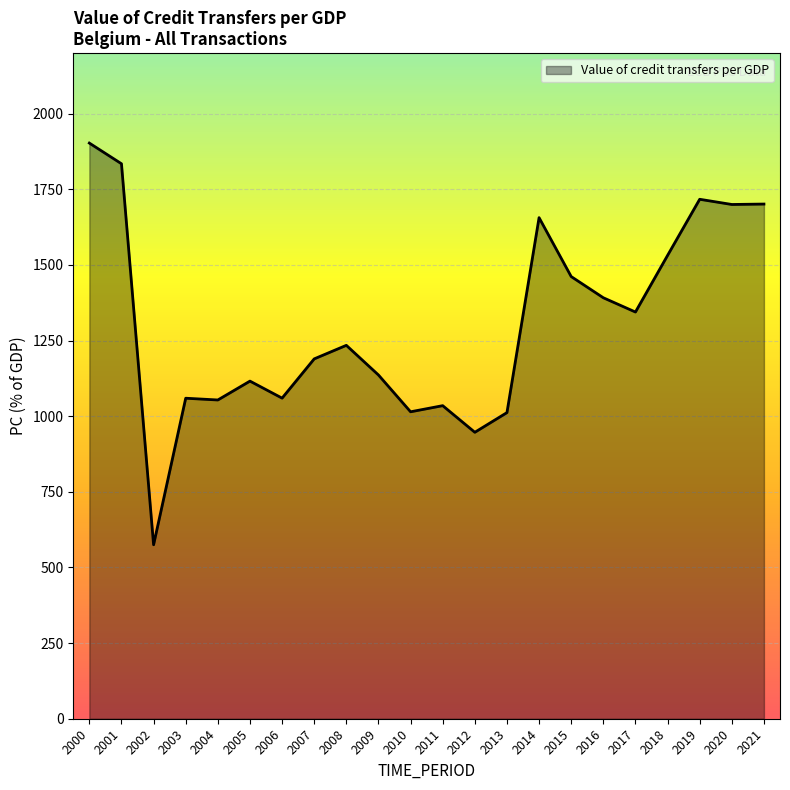

What is the maximum value shown in the chart?

1902.7